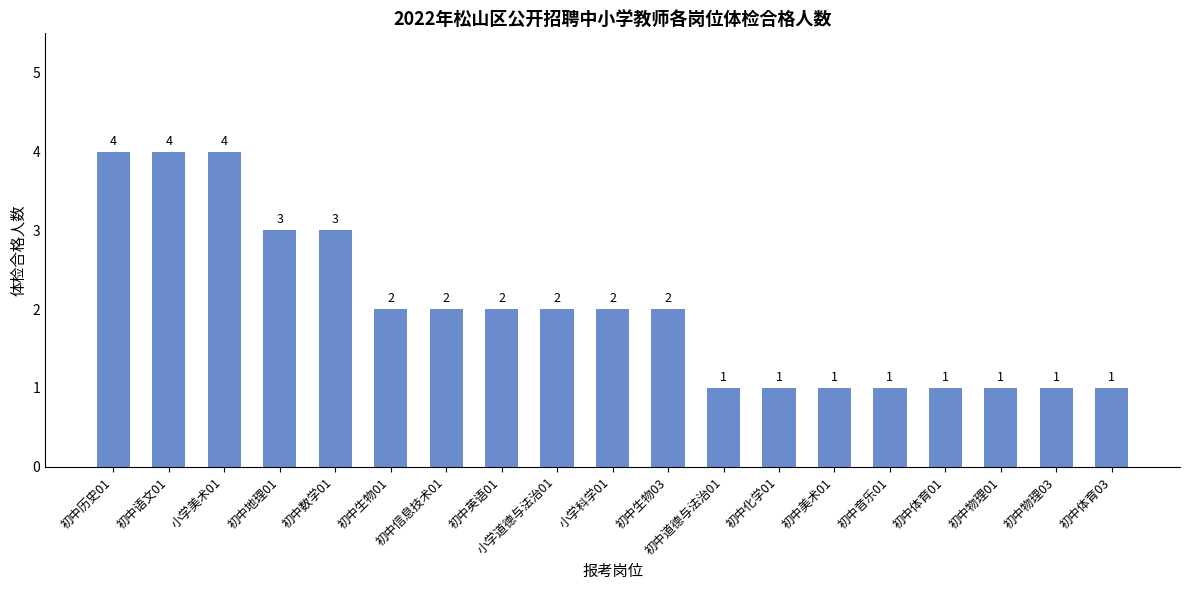

What is the greatest value displayed?

4